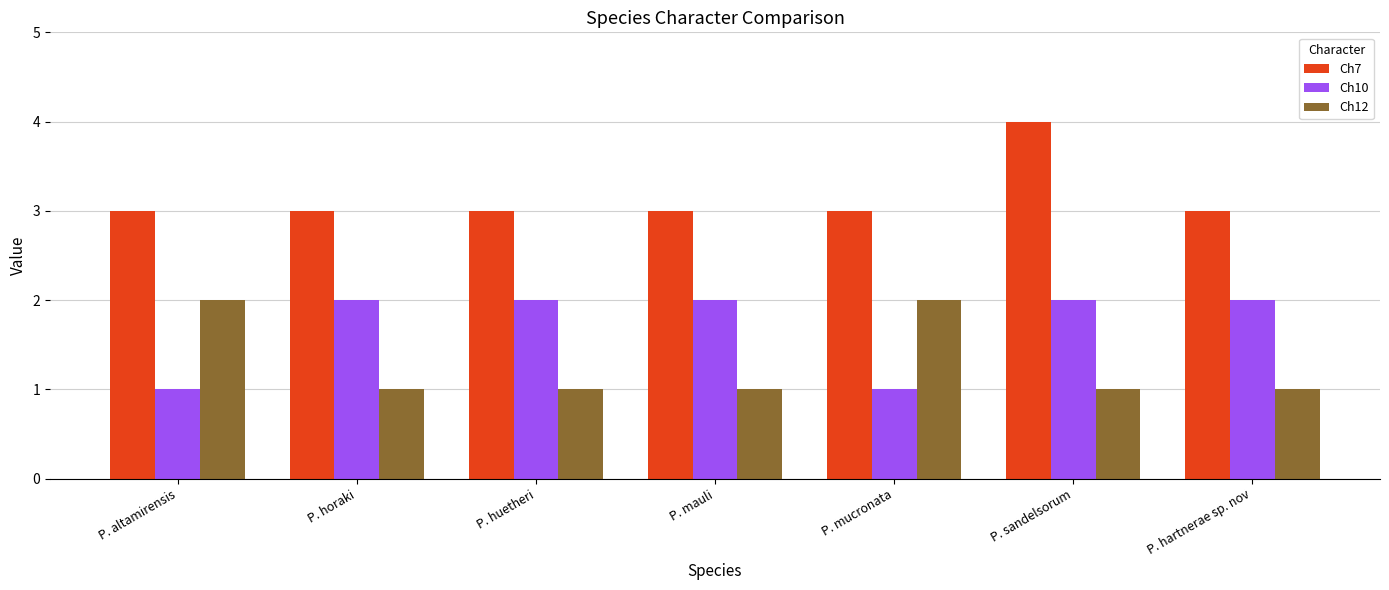

What is the difference between the Ch10 values at P. mucronata and P. hartnerae sp. nov?

1